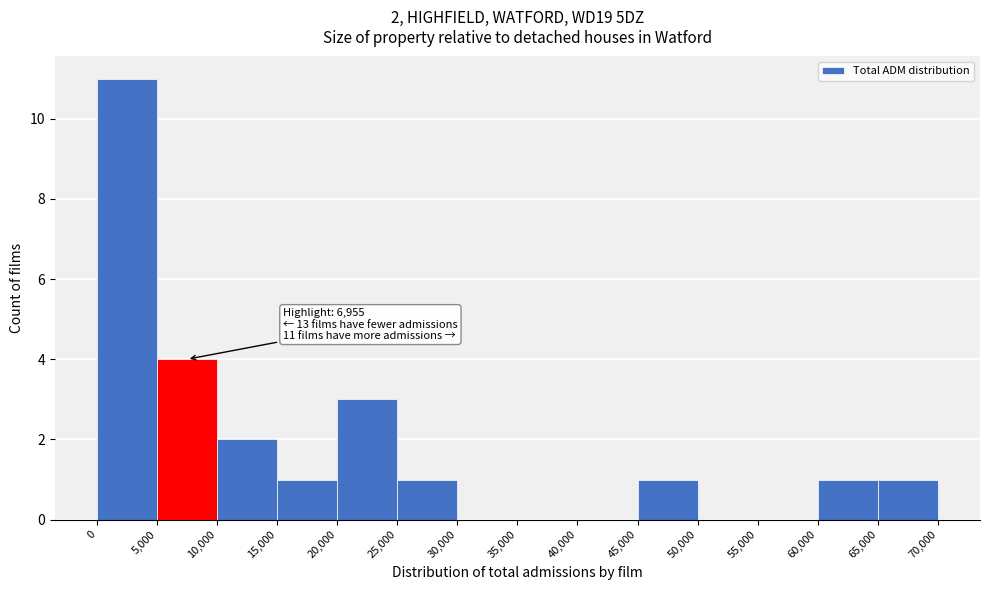

Which range on the x-axis has the tallest bar?

0 to 5,000